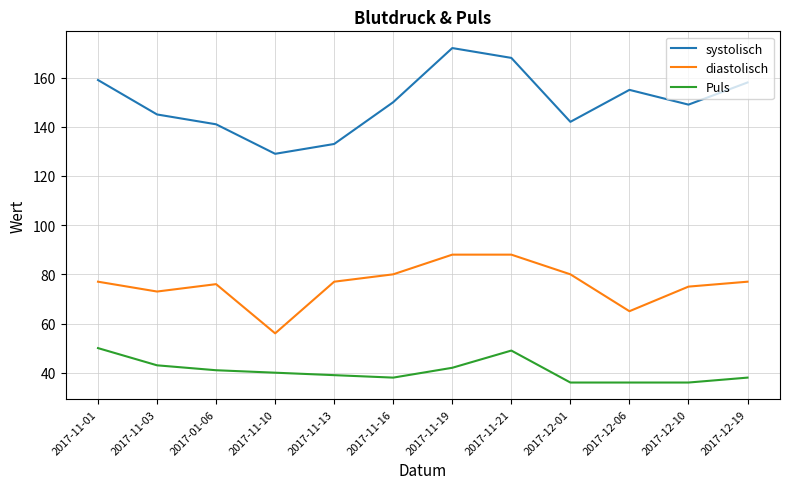

What position from the left is 2017-12-06?

10